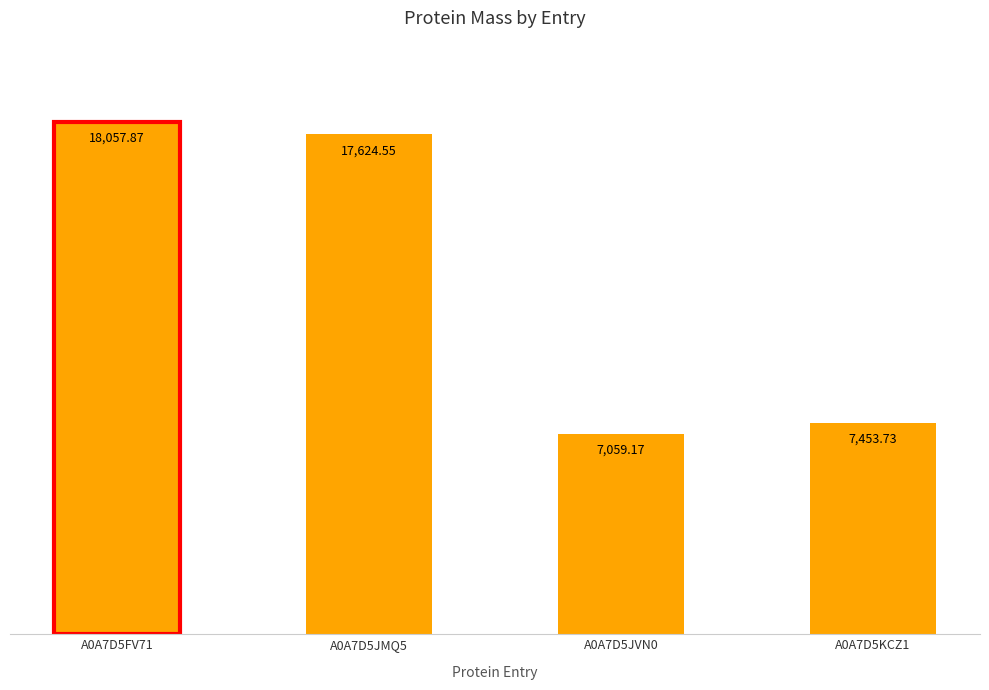

Where is the data nearest to the value 12558?

A0A7D5JMQ5